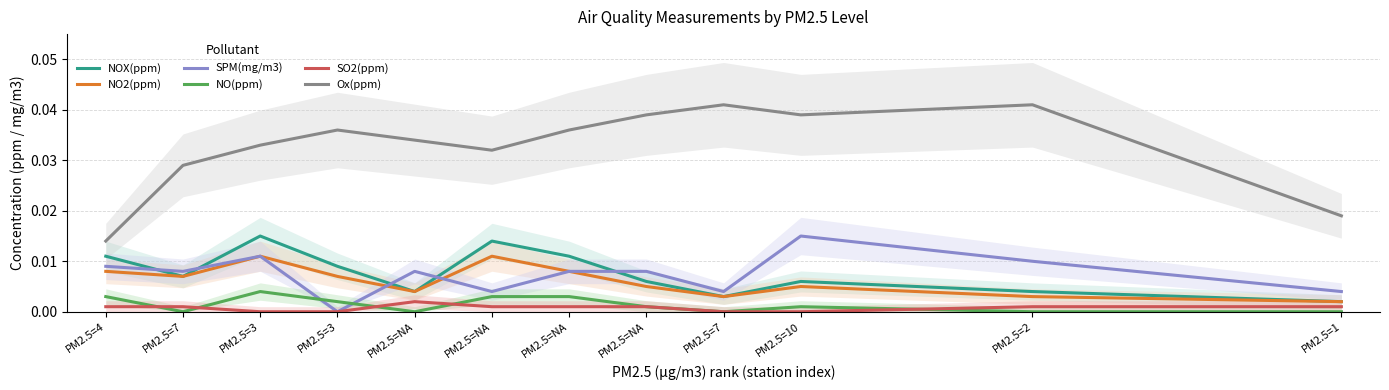

Is the value of SPM(mg/m3) at PM2.5=3 greater than the value of NOX(ppm) at PM2.5=10?

Yes